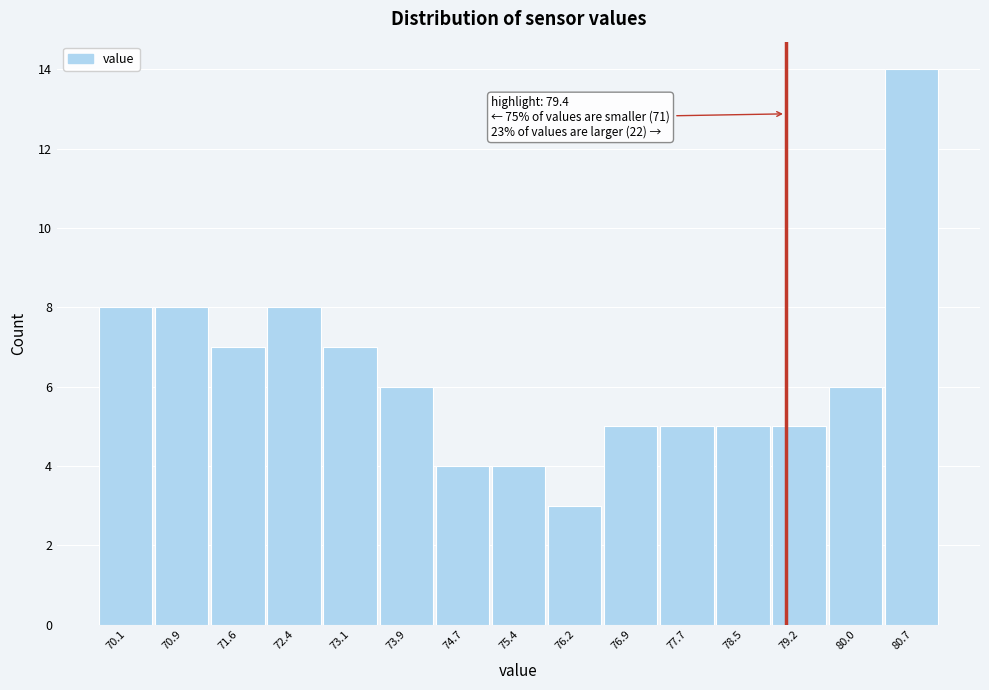

Reading right to left, transcribe all the data shown in this chart.

80.7=14	80.0=6	79.2=5	78.5=5	77.7=5	76.9=5	76.2=3	75.4=4	74.7=4	73.9=6	73.1=7	72.4=8	71.6=7	70.9=8	70.1=8